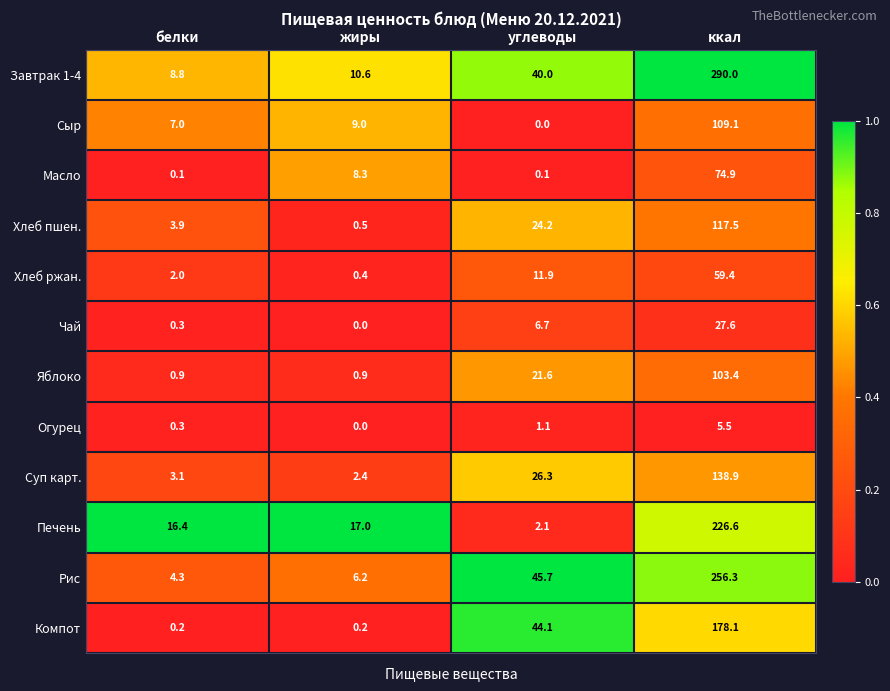

How many categories are shown in the chart?

4